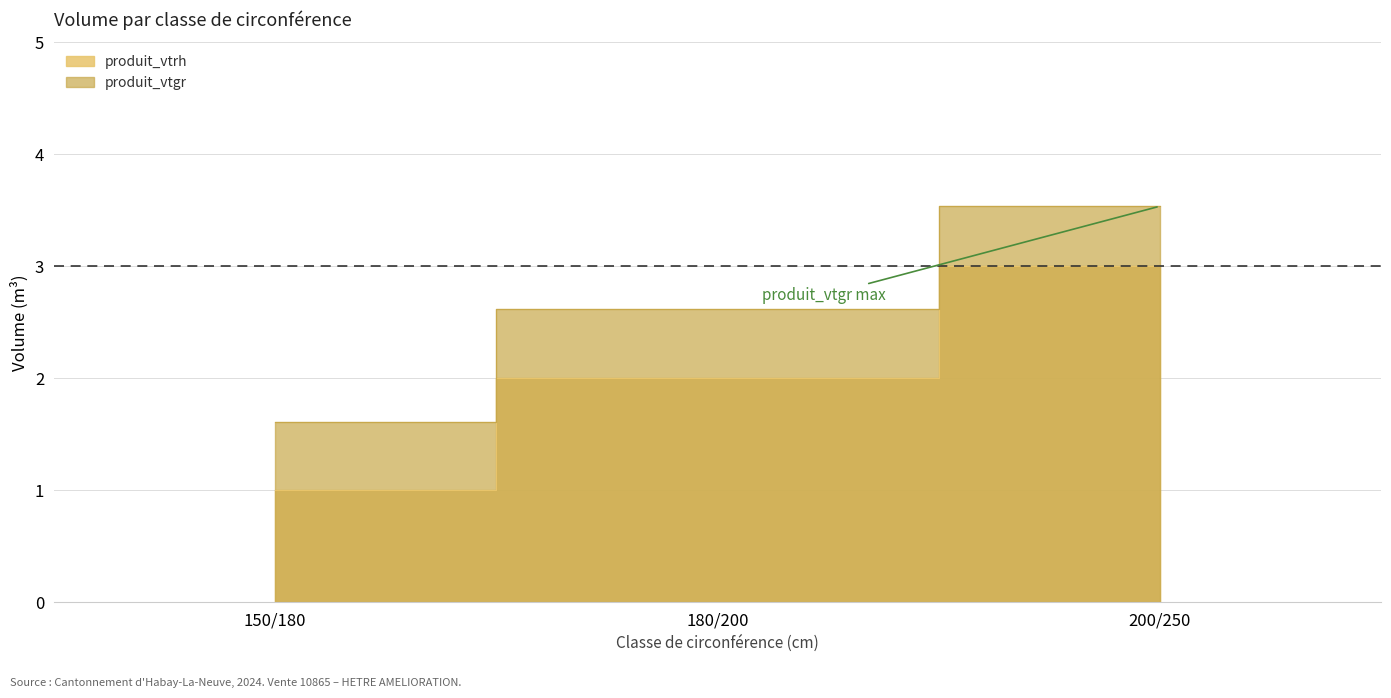

True or false: produit_vtrh has a value of 1.9 at 200/250.

False